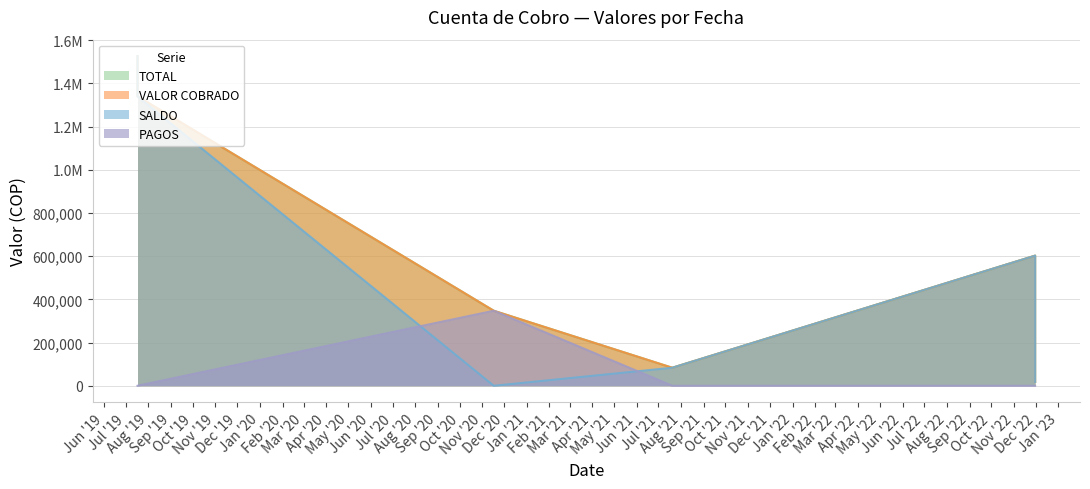

At which label is SALDO closest to 762826?

2022-11-30